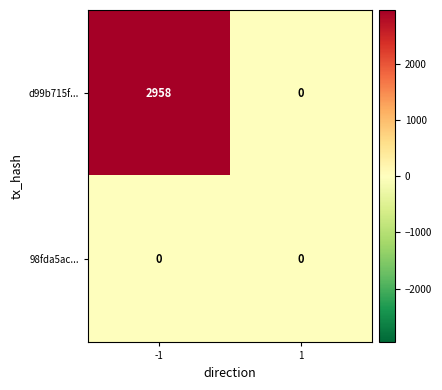

How many values in d99b715f... are above zero?

1